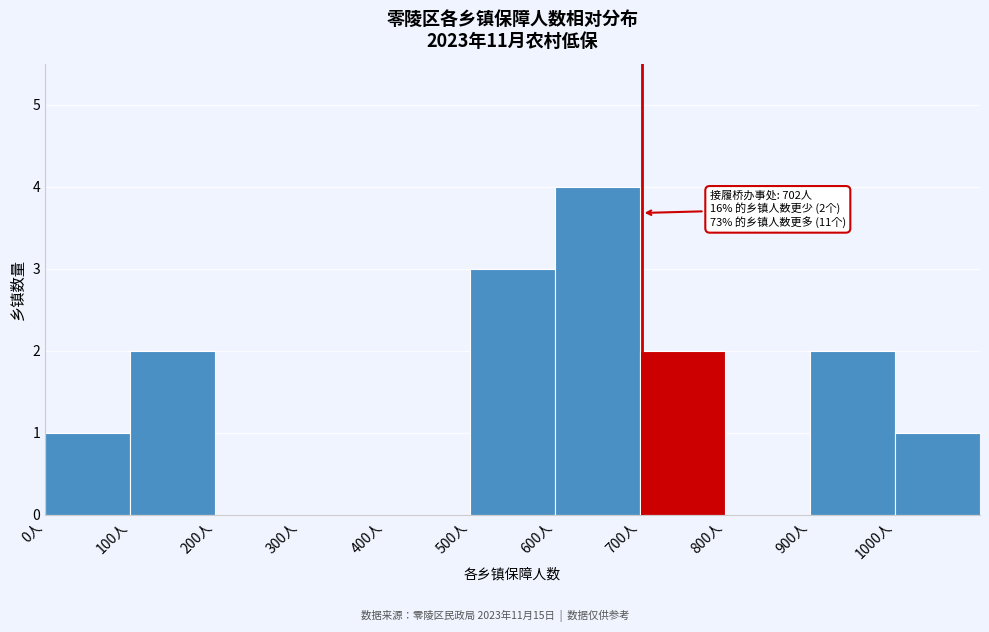

Over which range of the x-axis is the bar tallest?

600 to 700